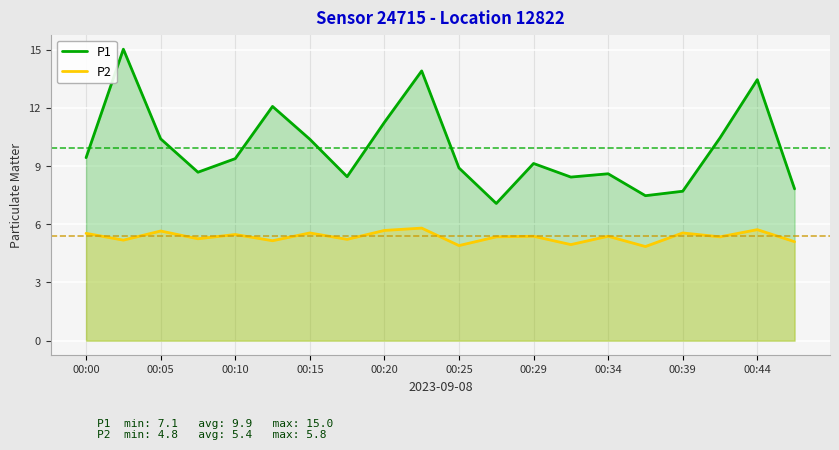

How many lines are shown in the chart?

2